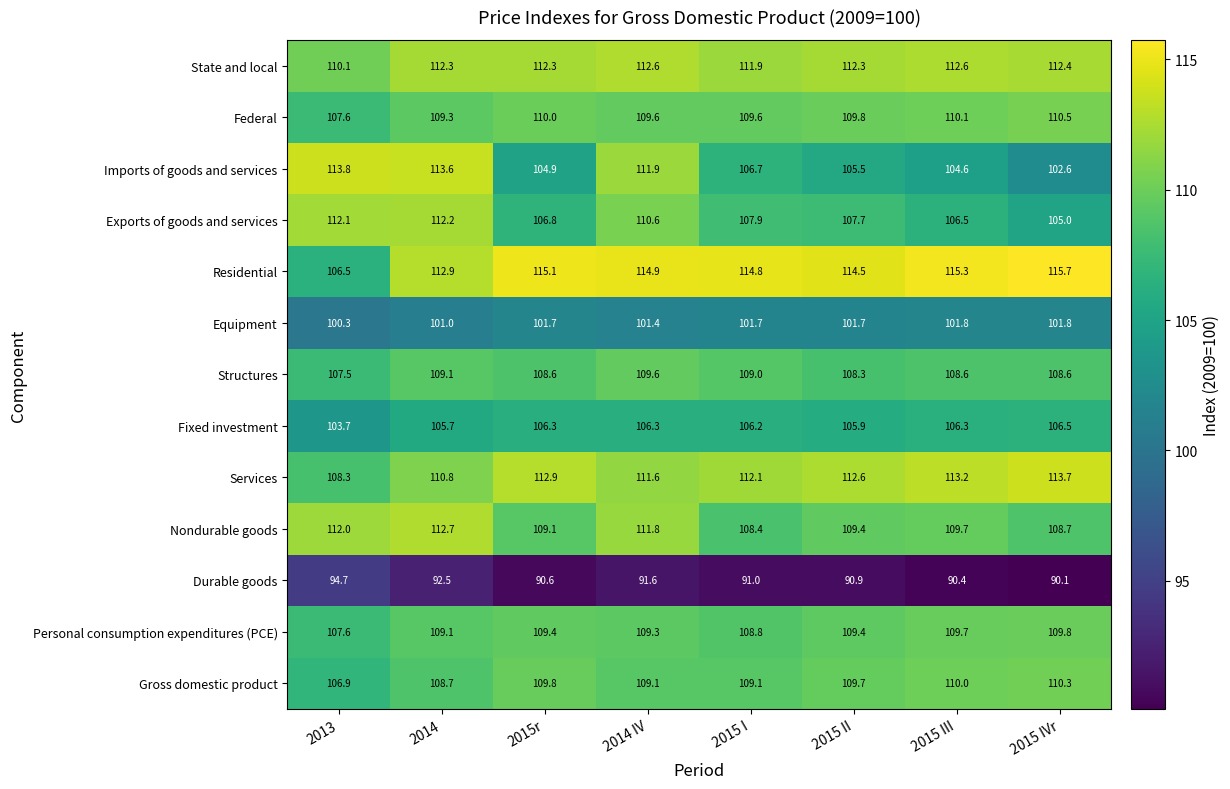

Which series has the widest spread of values?

Imports of goods and services